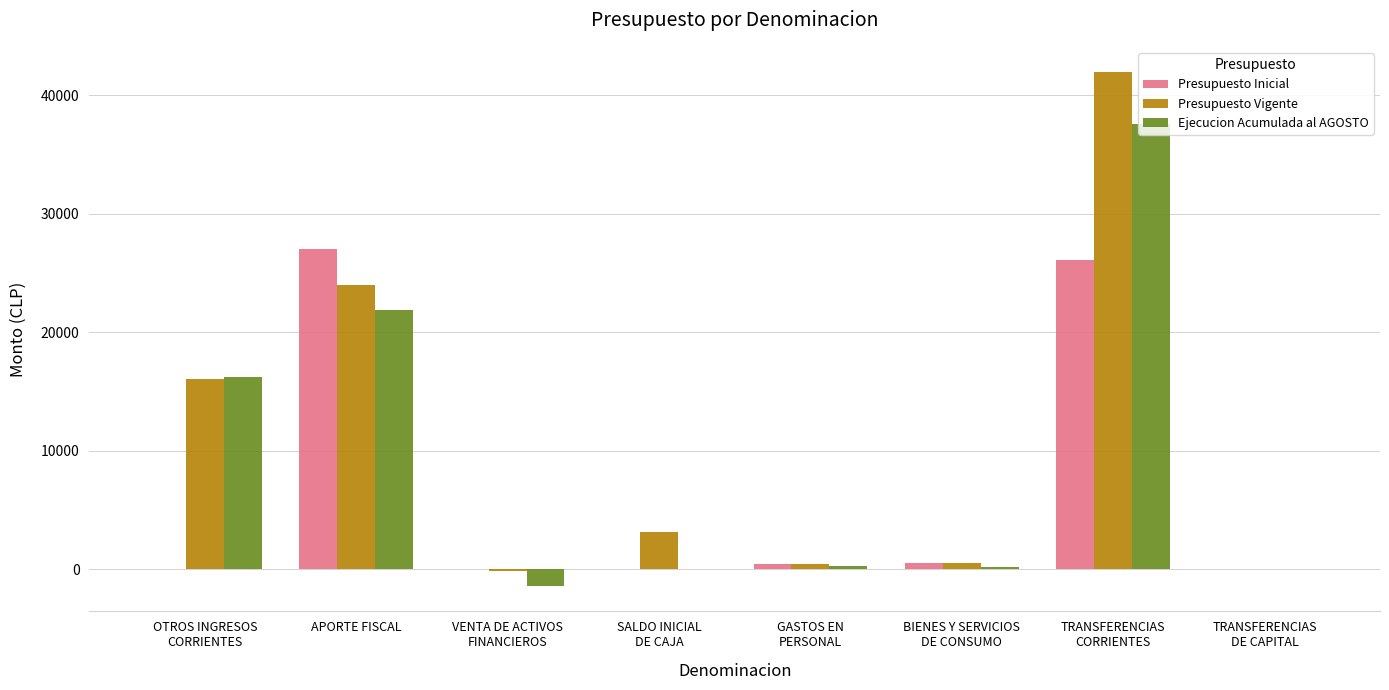

Where is Presupuesto Vigente nearest to the value 20869?

APORTE FISCAL